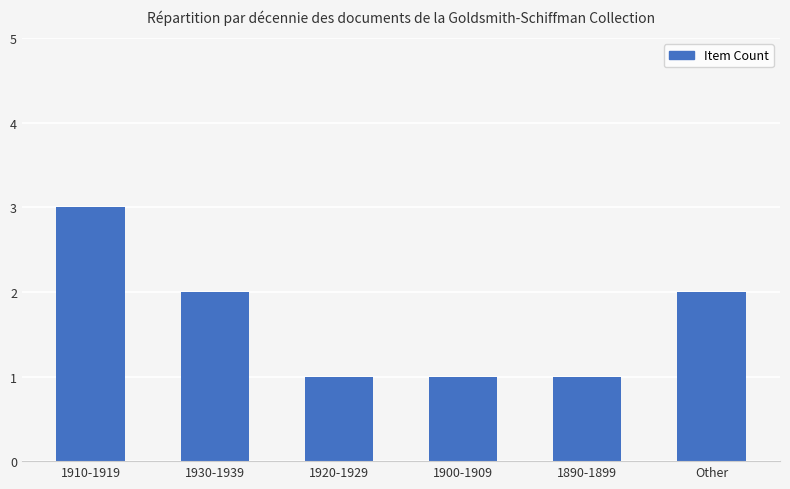

What is the average value?

2